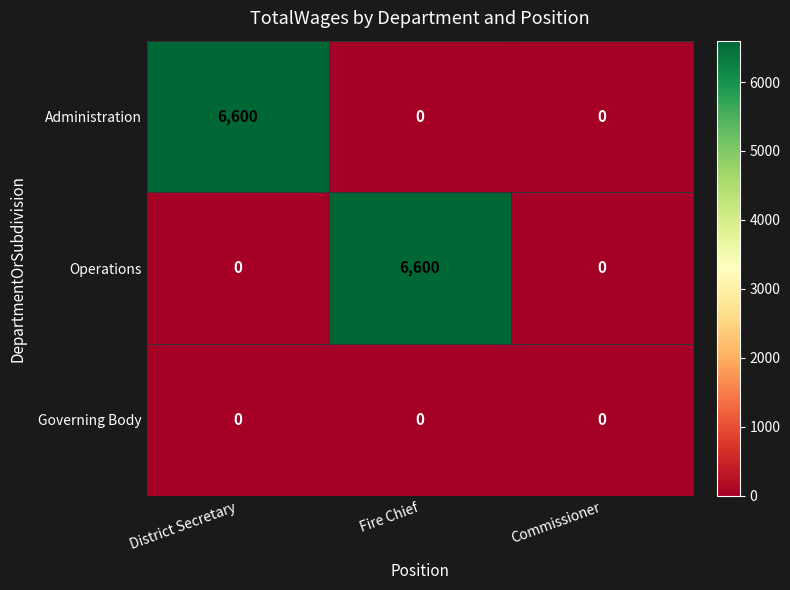

What is the approximate value of Operations at Fire Chief, to the nearest 50?

6600